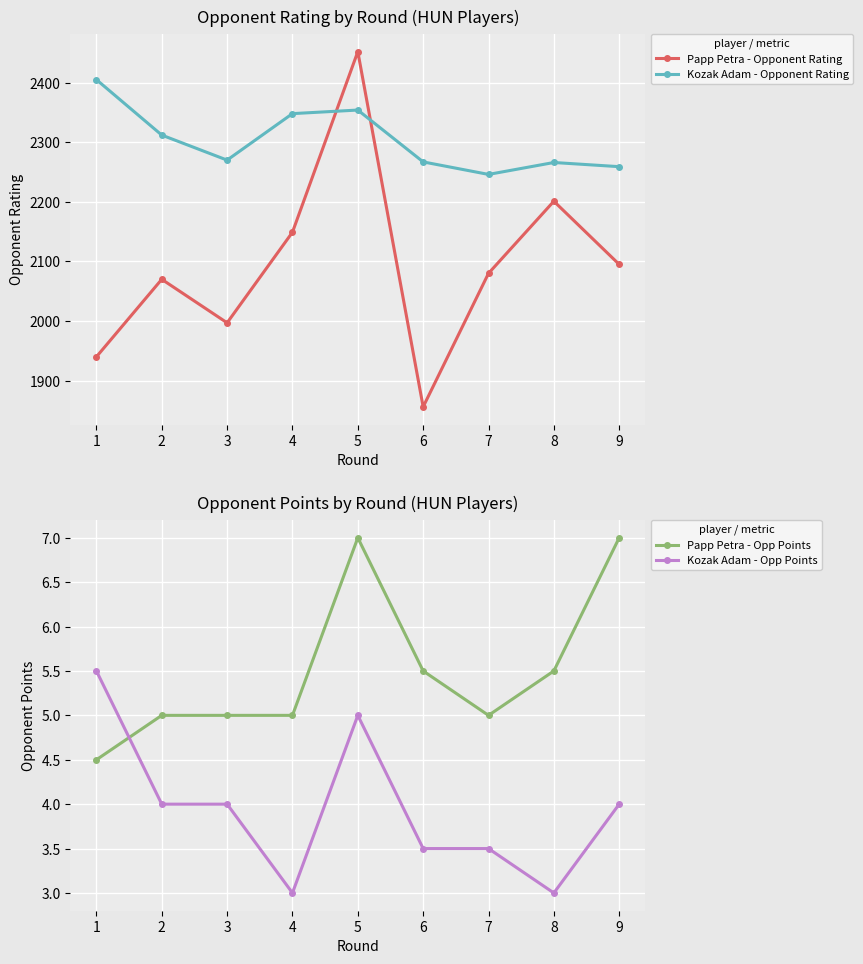

Reading left to right, transcribe all the data shown in this chart.

Papp Petra - Opponent Rating: 1=1940.0	2=2070.0	3=1997.0	4=2149.0	5=2452.0	6=1856.0	7=2080.0	8=2201.0	9=2095.0
Kozak Adam - Opponent Rating: 1=2405.0	2=2312.0	3=2270.0	4=2348.0	5=2354.0	6=2267.0	7=2246.0	8=2266.0	9=2259.0
Papp Petra - Opp Points: 1=4.5	2=5.0	3=5.0	4=5.0	5=7.0	6=5.5	7=5.0	8=5.5	9=7.0
Kozak Adam - Opp Points: 1=5.5	2=4.0	3=4.0	4=3.0	5=5.0	6=3.5	7=3.5	8=3.0	9=4.0